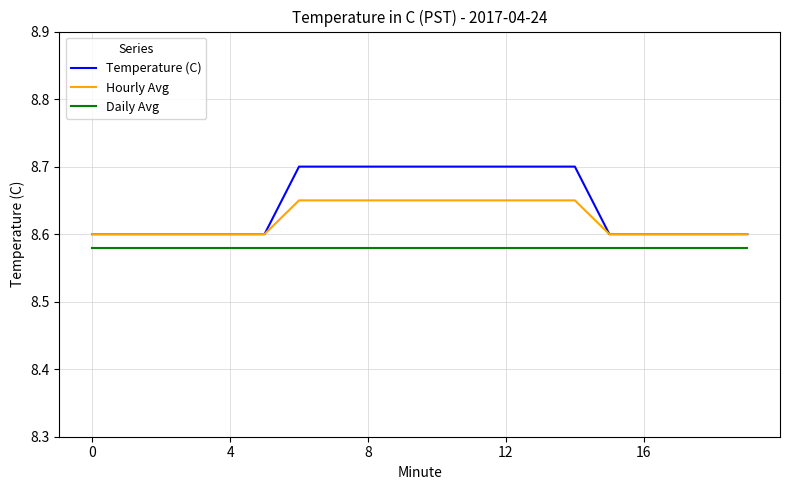

What is the difference between the maximum and minimum values in the Temperature (C) series?

0.1